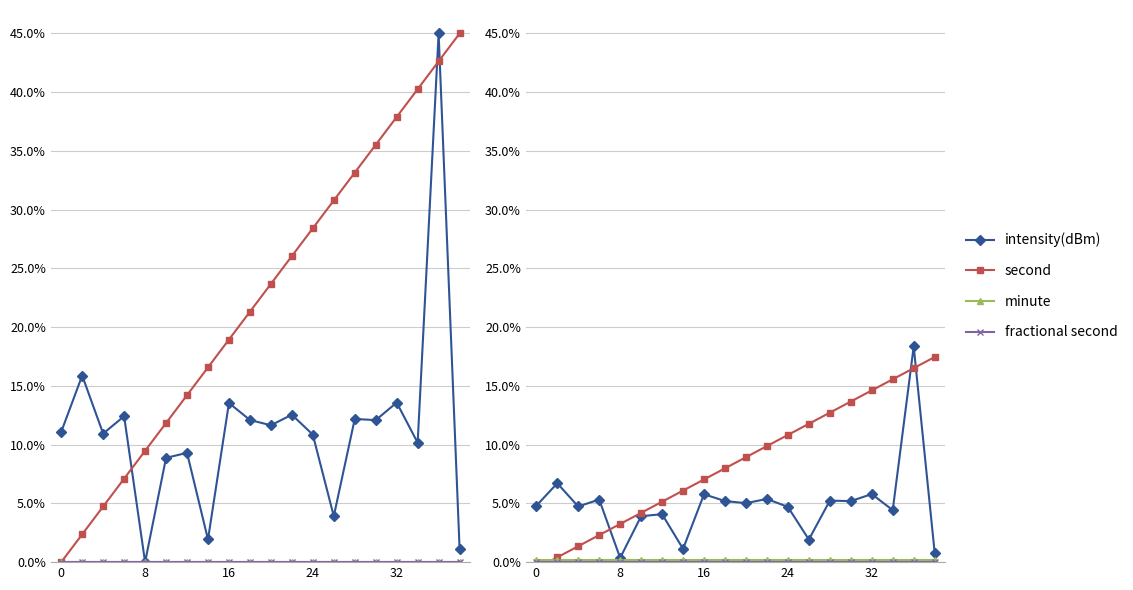

True or false: minute and second cross at least once.

True